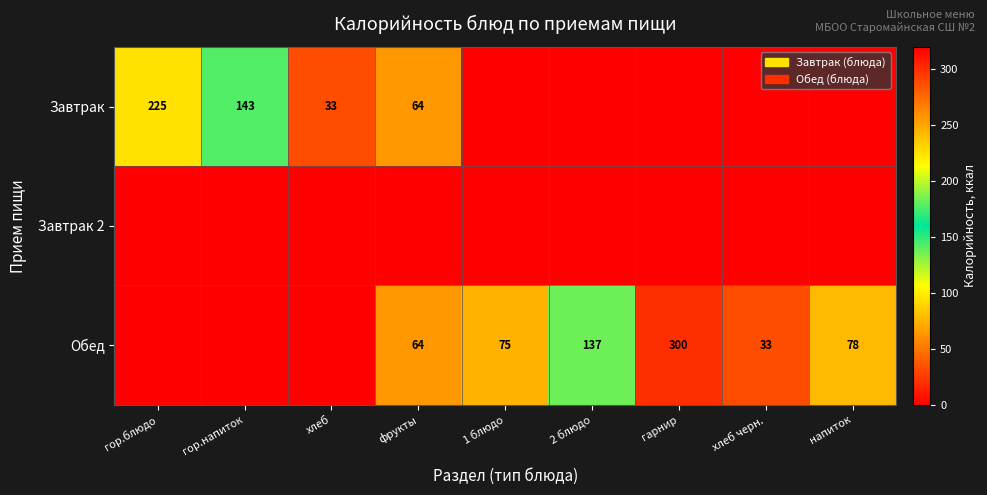

True or false: Обед has a value of 33 at хлеб черн..

True